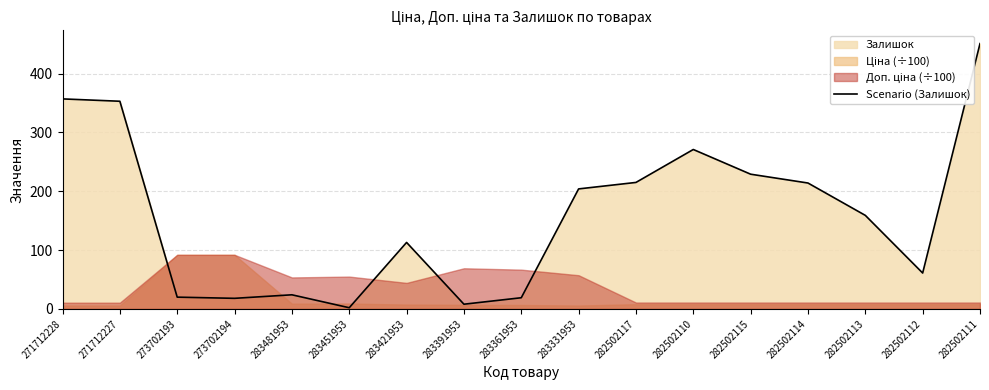

Rank the categories by value from lowest to highest.

283451953, 283391953, 273702194, 283361953, 273702193, 283481953, 282502112, 283421953, 282502113, 283331953, 282502114, 282502117, 282502115, 282502110, 271712227, 271712228, 282502111